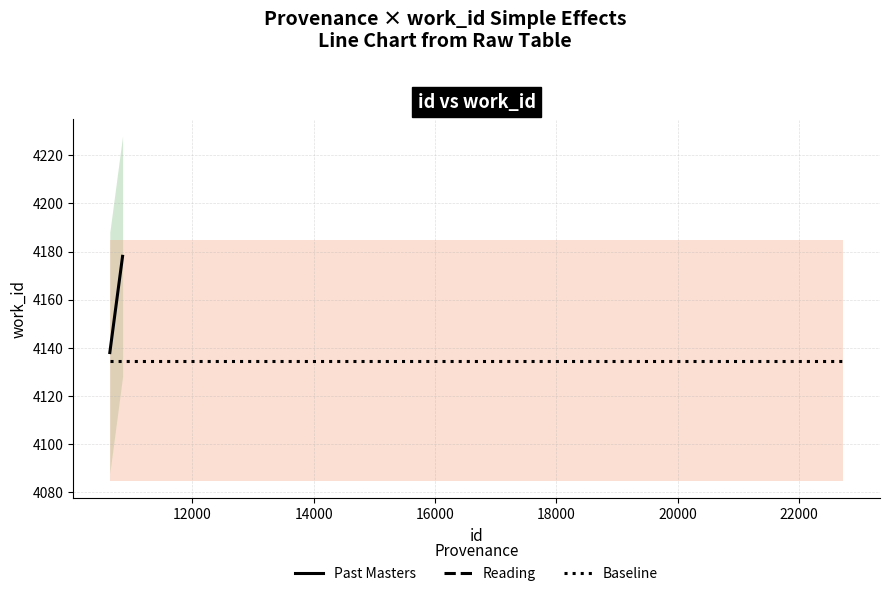

What is the sum of all Baseline values?

8269.3